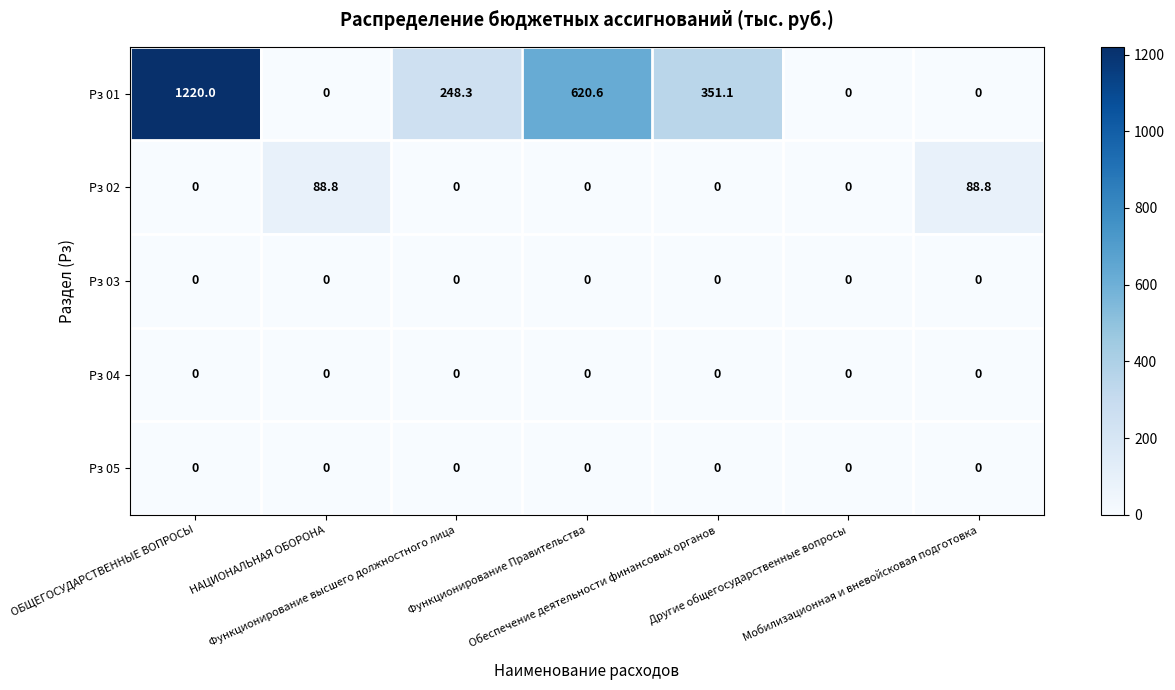

Which series has the largest total across all categories?

Рз 01